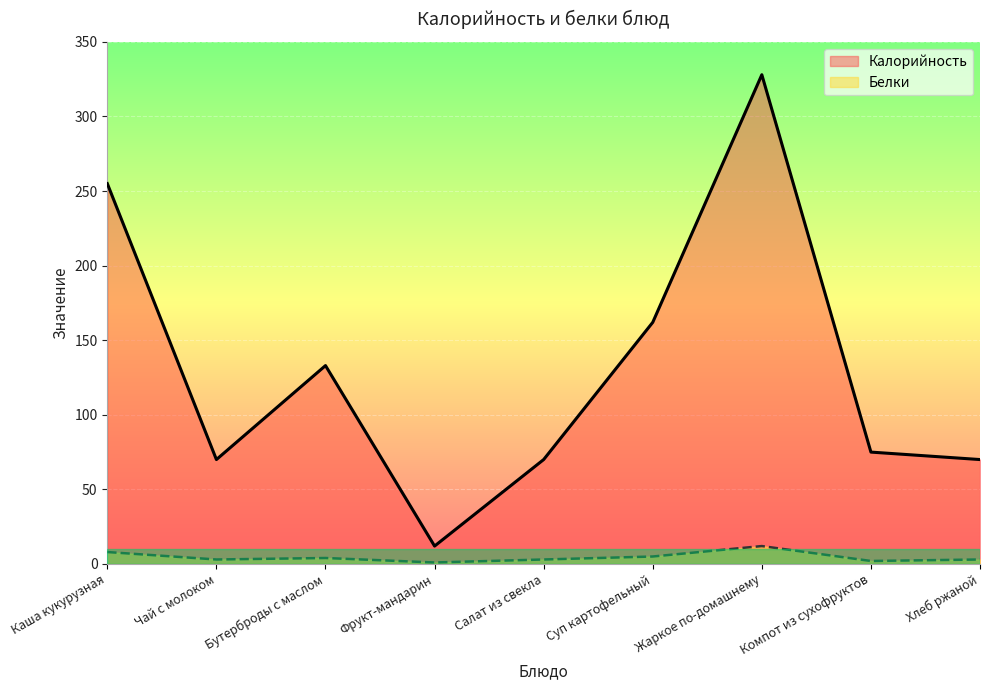

How many interior local peaks does the Белки series have?

2